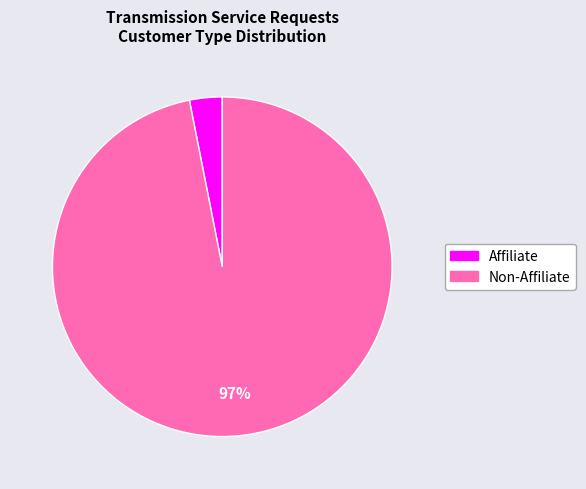

Is there any slice that represents more than half of the pie?

Yes